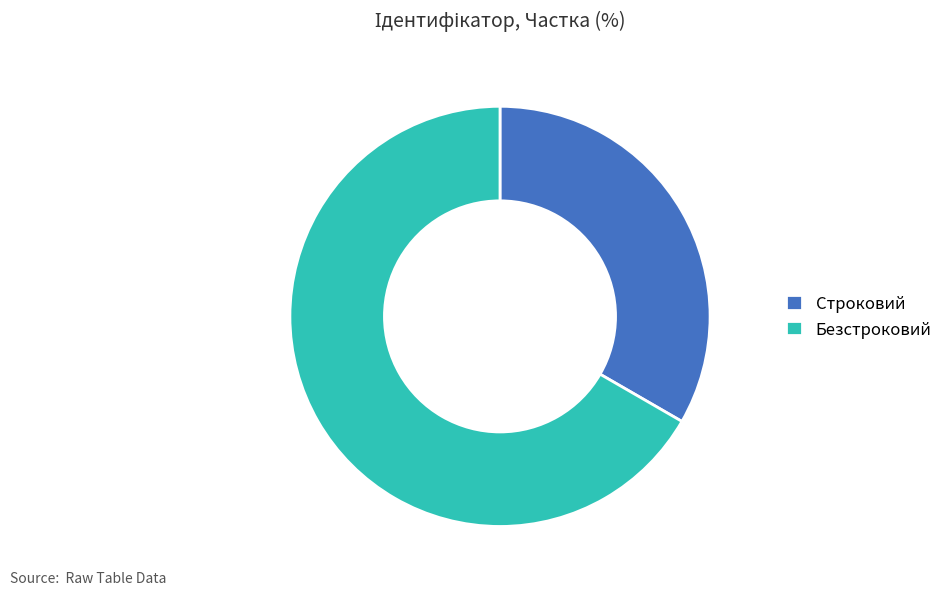

Rank the categories by value from highest to lowest.

Безстроковий, Строковий